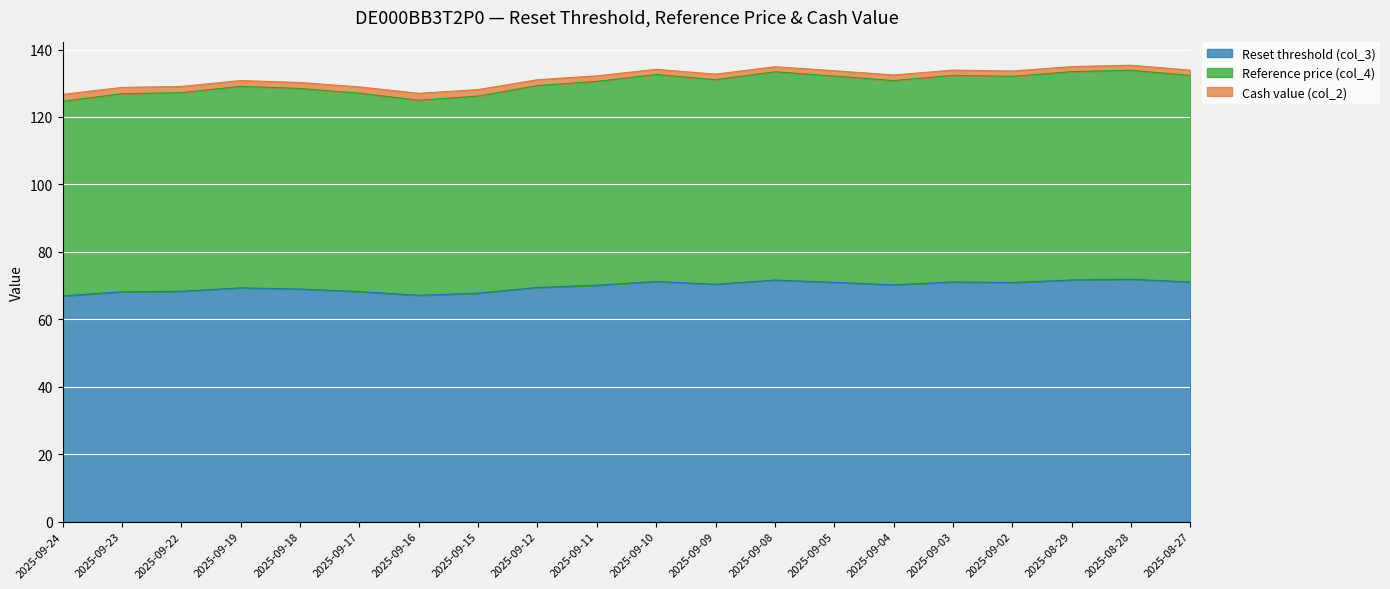

Which series changed the most between 2025-09-09 and 2025-08-27?

Reference price (col_4)